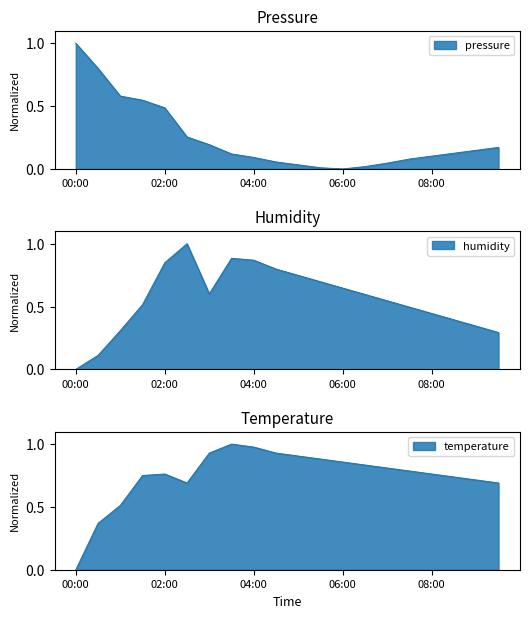

Reading left to right, transcribe all the data shown in this chart.

pressure: 00:00=1.0	00:30=0.8	01:00=0.6	01:30=0.5	02:00=0.5	02:30=0.3	03:00=0.2	03:30=0.1	04:00=0.1	04:30=0.1	05:00=0.0	05:30=0.0	06:00=0.0	06:30=0.0	07:00=0.0	07:30=0.1	08:00=0.1	08:30=0.1	09:00=0.1	09:30=0.2
humidity: 00:00=0.0	00:30=0.1	01:00=0.3	01:30=0.5	02:00=0.8	02:30=1.0	03:00=0.6	03:30=0.9	04:00=0.9	04:30=0.8	05:00=0.7	05:30=0.7	06:00=0.6	06:30=0.6	07:00=0.5	07:30=0.5	08:00=0.4	08:30=0.4	09:00=0.3	09:30=0.3
temperature: 00:00=0.0	00:30=0.4	01:00=0.5	01:30=0.8	02:00=0.8	02:30=0.7	03:00=0.9	03:30=1.0	04:00=1.0	04:30=0.9	05:00=0.9	05:30=0.9	06:00=0.9	06:30=0.8	07:00=0.8	07:30=0.8	08:00=0.8	08:30=0.7	09:00=0.7	09:30=0.7